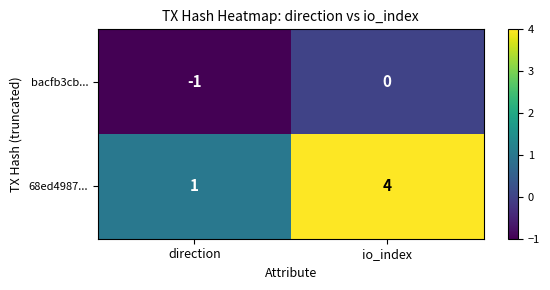

List the labels in order of 68ed4987... value, smallest first.

direction, io_index